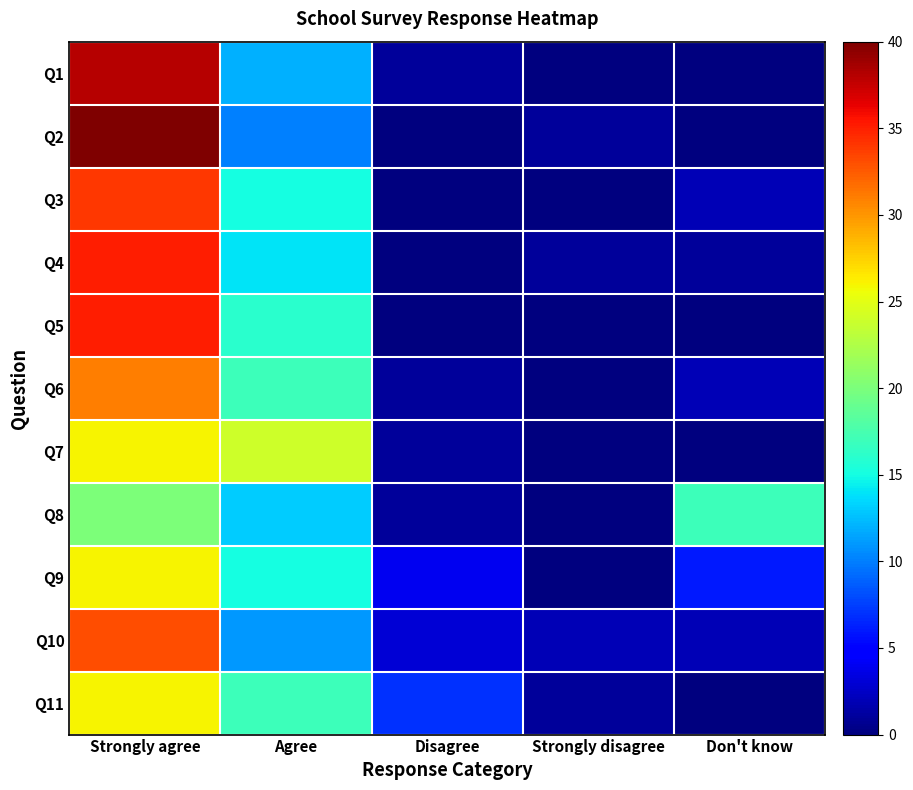

Between Strongly agree and Don't know, which is larger?

Strongly agree